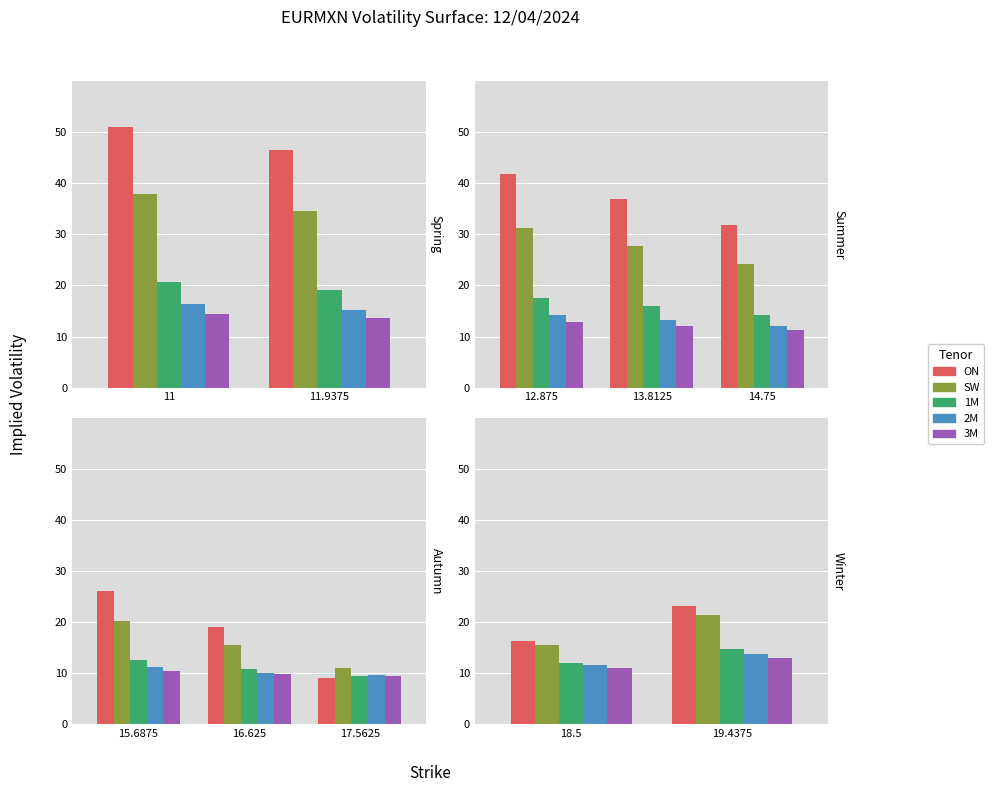

What is the label of the 2nd bar from the right?

18.5